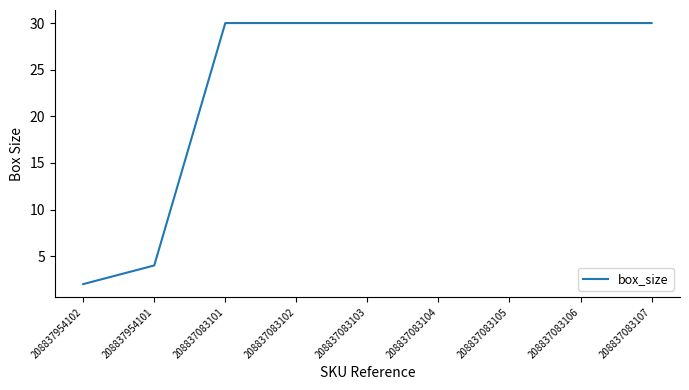

Approximately how many times larger is the value at 208837083104 compared to 208837083101?

1.0